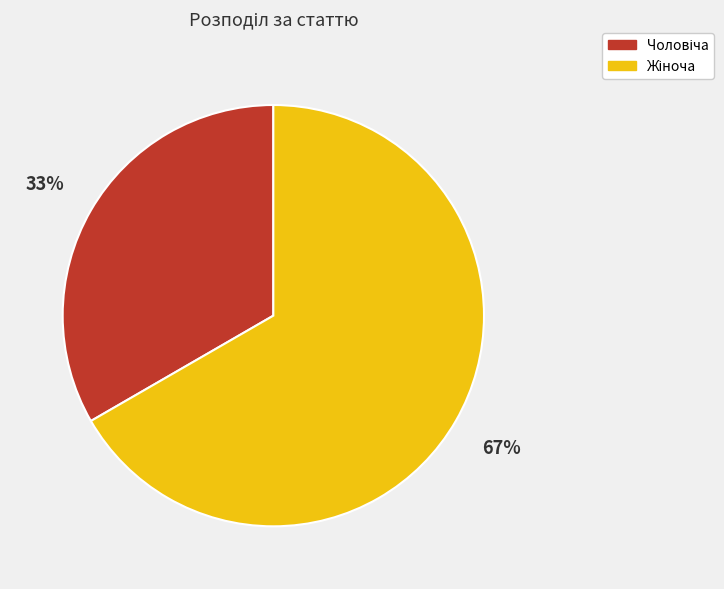

To the nearest percent, what is the average slice percentage?

50%